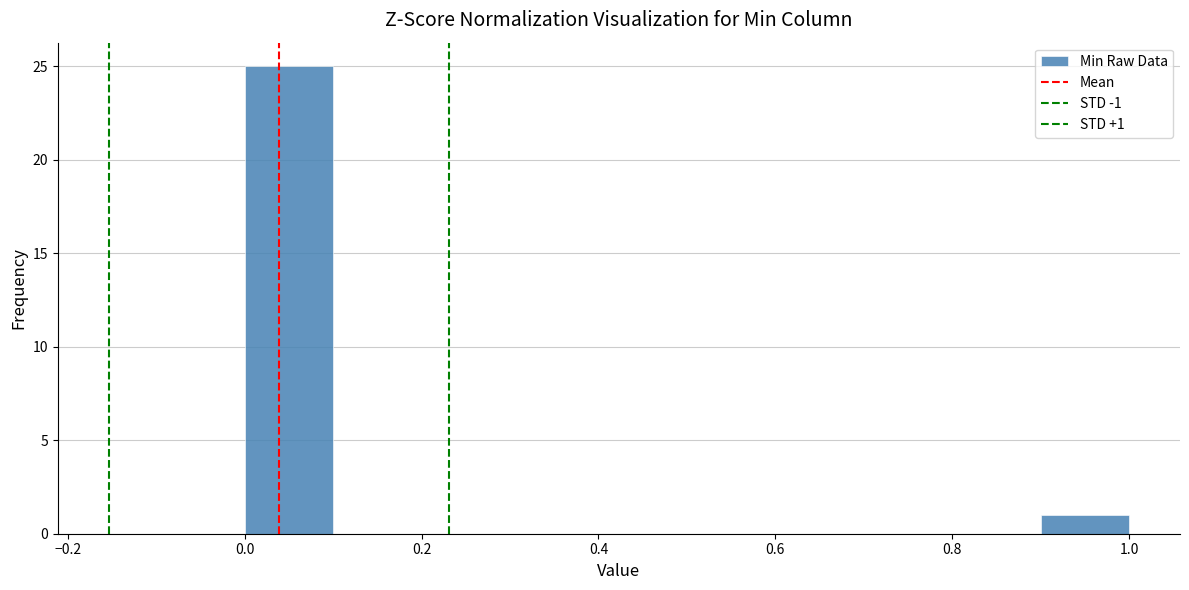

Which range on the x-axis has the tallest bar?

0.0 to 0.1